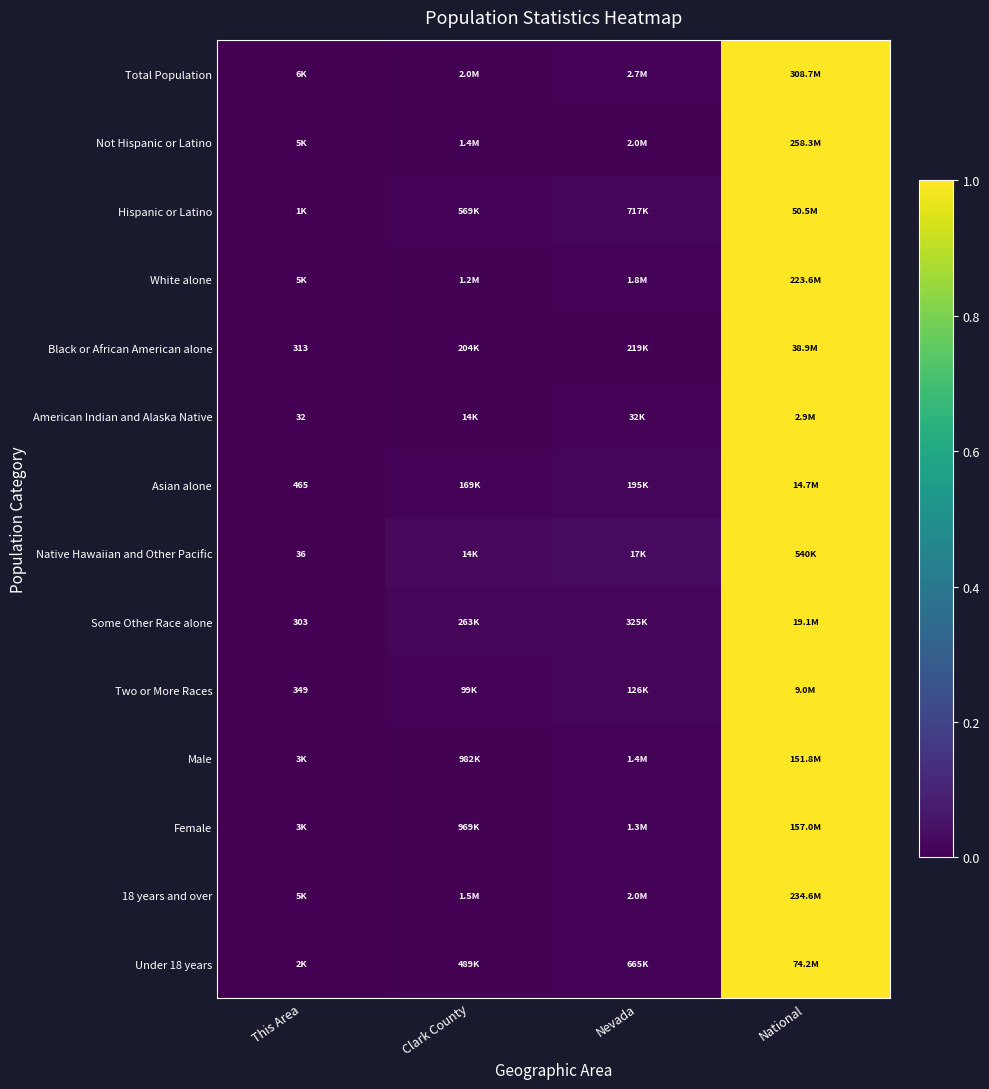

Is the value of Total Population at Nevada greater than the value of Female at National?

No